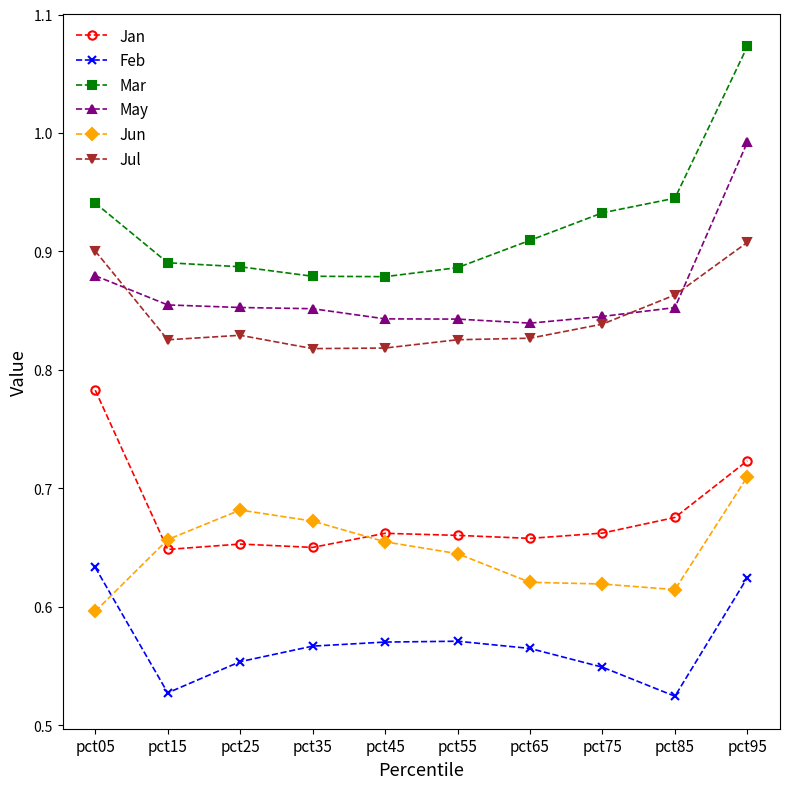

At how many categories does at least one series exceed 0?

10